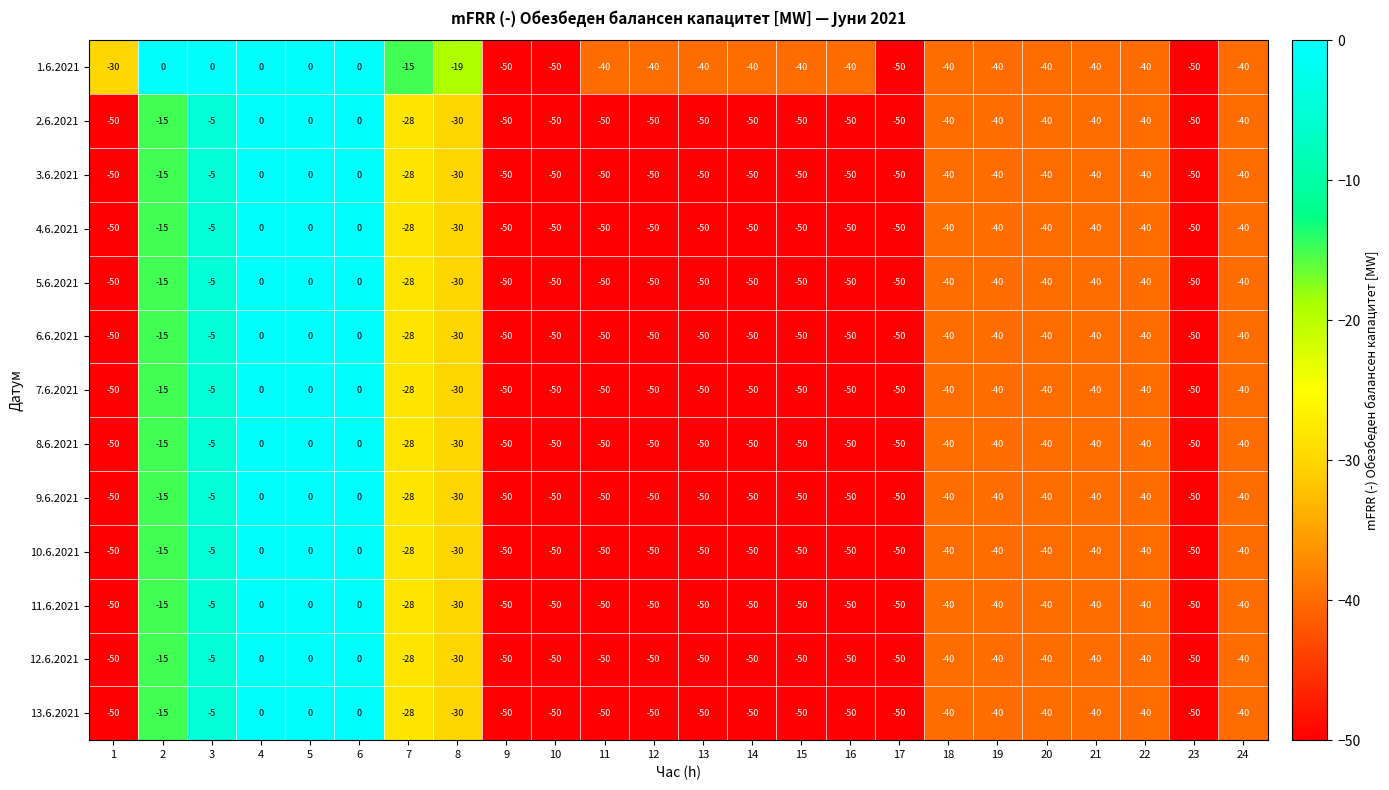

The value of 12.6.2021 at 20 is -40. True or false?

True